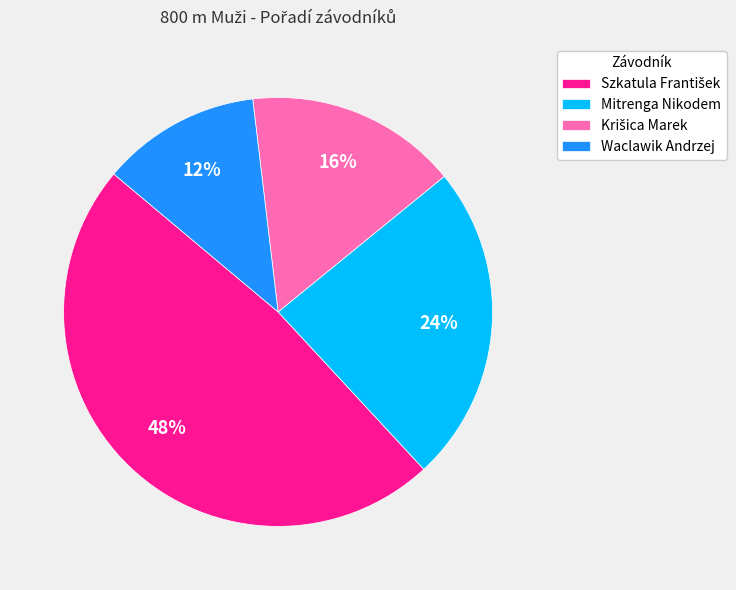

To the nearest percent, what percentage of the pie is Mitrenga Nikodem?

24%